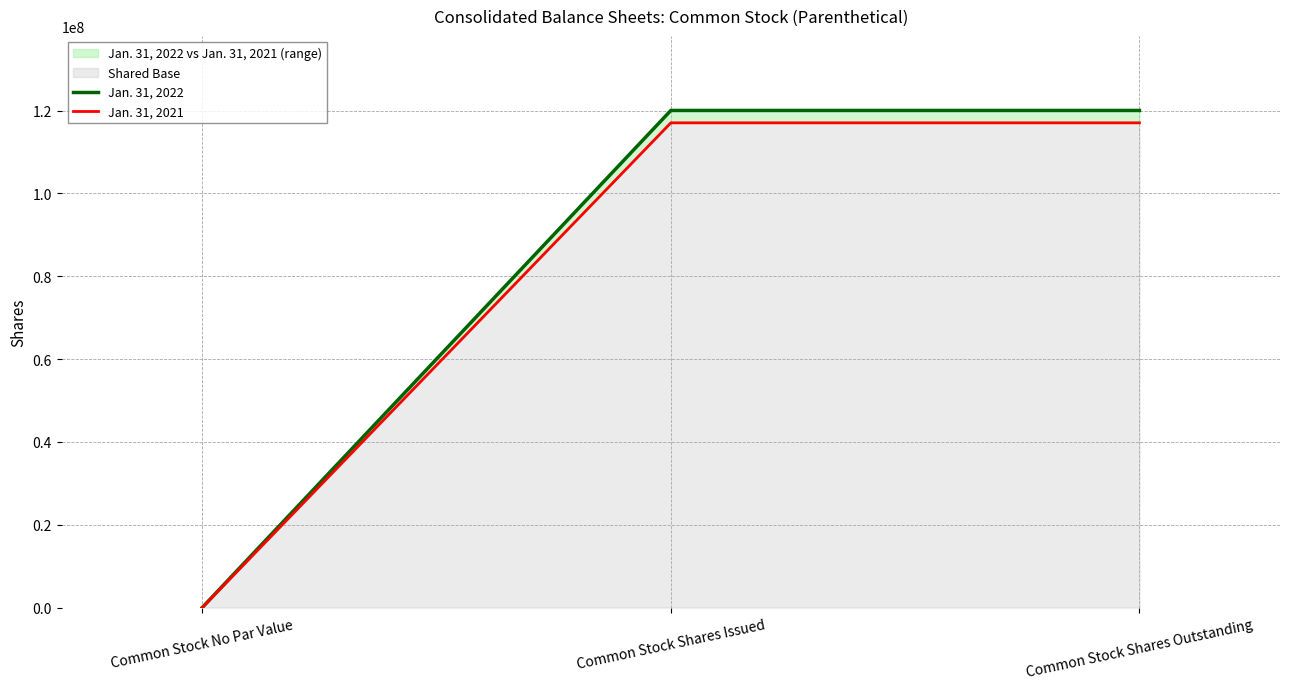

Which series has the widest spread of values?

Jan. 31, 2022